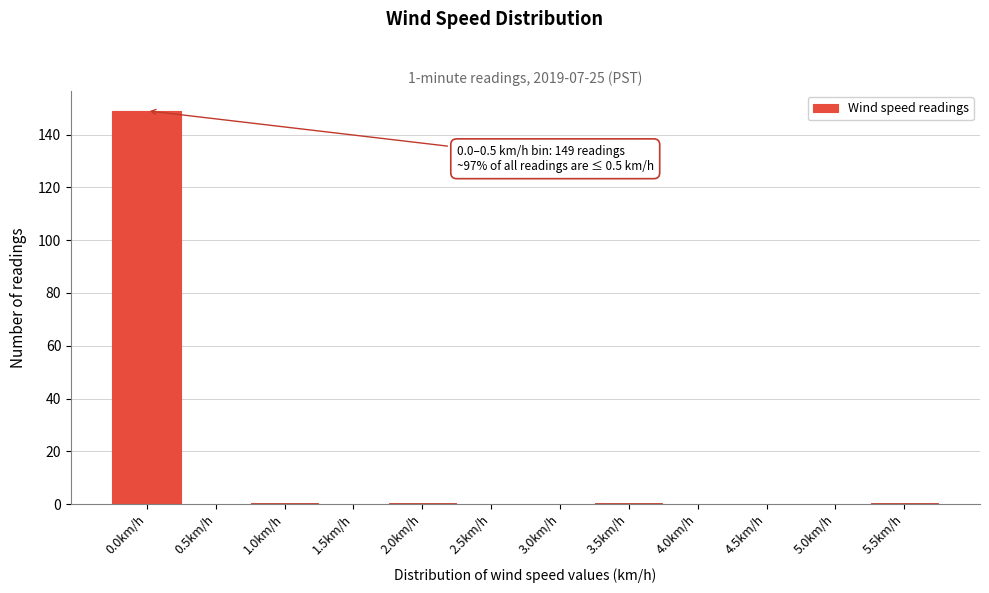

Reading left to right, what are all the values shown in this chart?

0.0km/h=149	0.5km/h=0	1.0km/h=1	1.5km/h=0	2.0km/h=1	2.5km/h=0	3.0km/h=0	3.5km/h=1	4.0km/h=0	4.5km/h=0	5.0km/h=0	5.5km/h=1